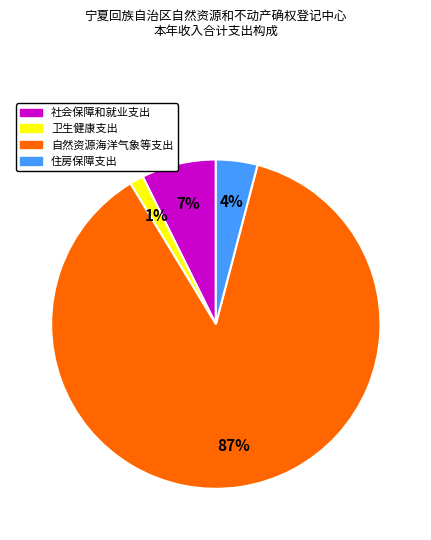

True or false: 社会保障和就业支出 accounts for 7% of the total.

True